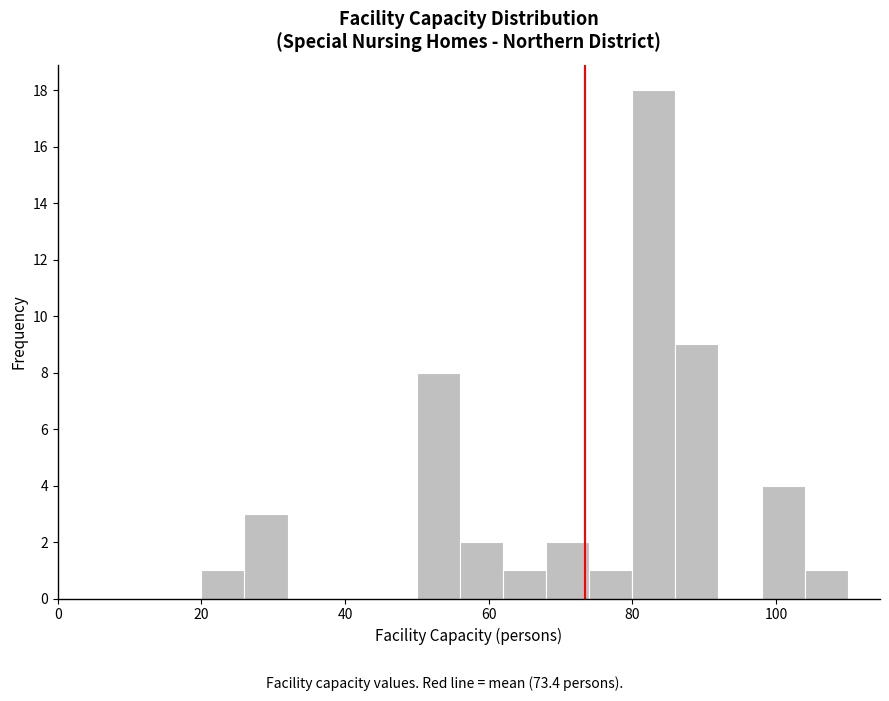

Read against the x-axis, roughly where is the centre of the tallest bar?

84